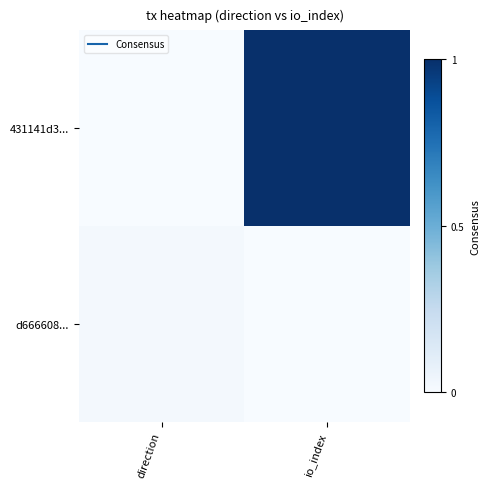

At how many categories does at least one series exceed 98?

1